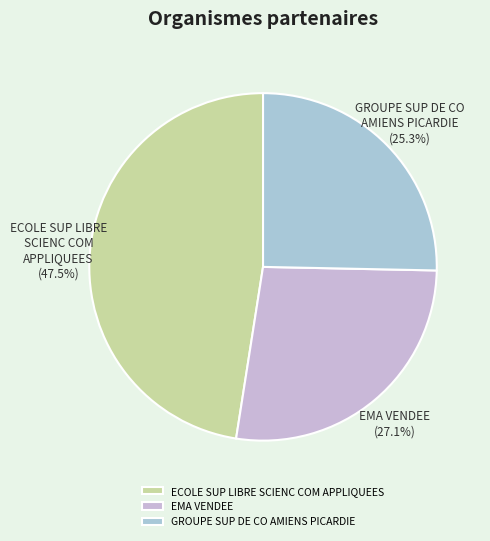

Count the number of slices in the pie.

3